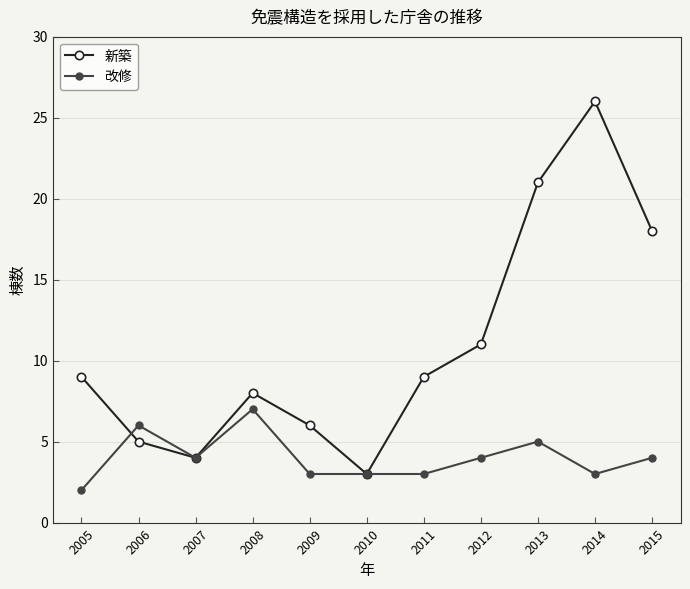

Between 2012 and 2015, which series saw the biggest shift?

新築